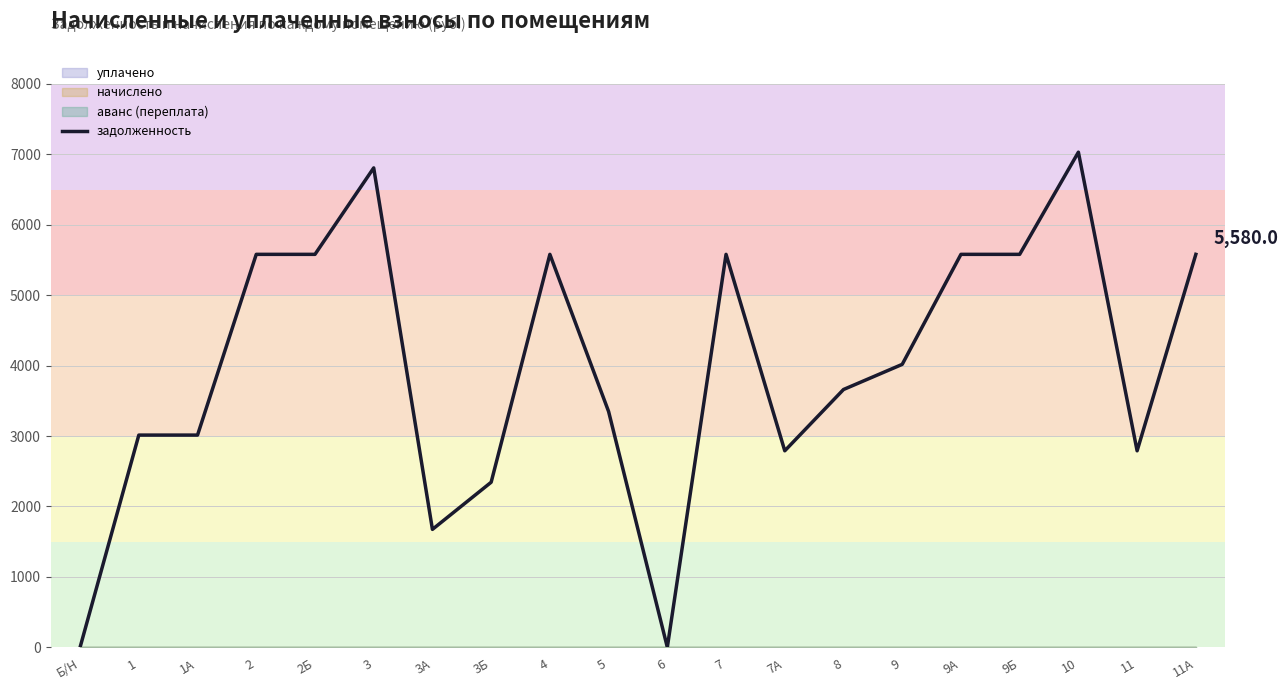

What is the value of the 20th point from the left?

5580.0